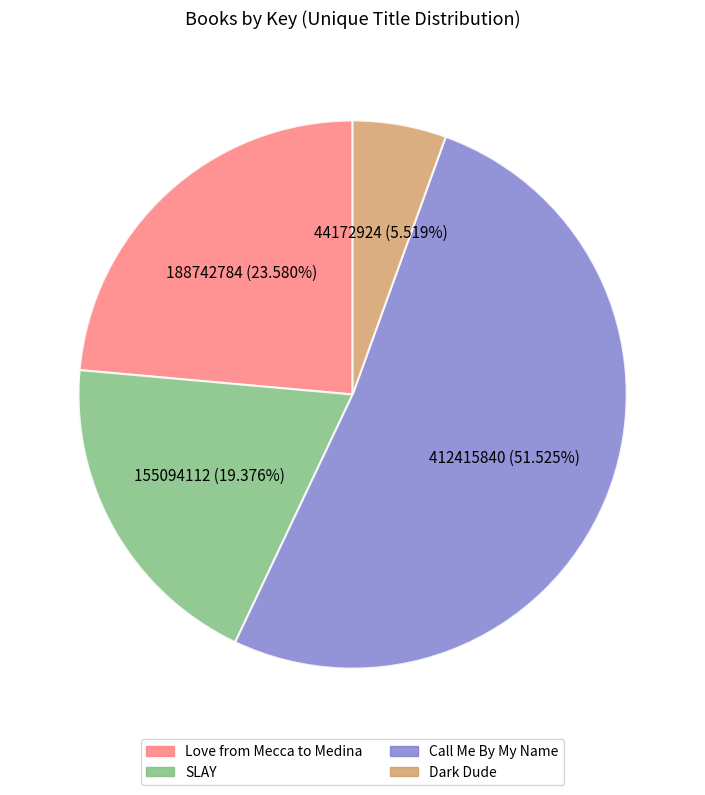

Between SLAY and Call Me By My Name, which is larger?

Call Me By My Name